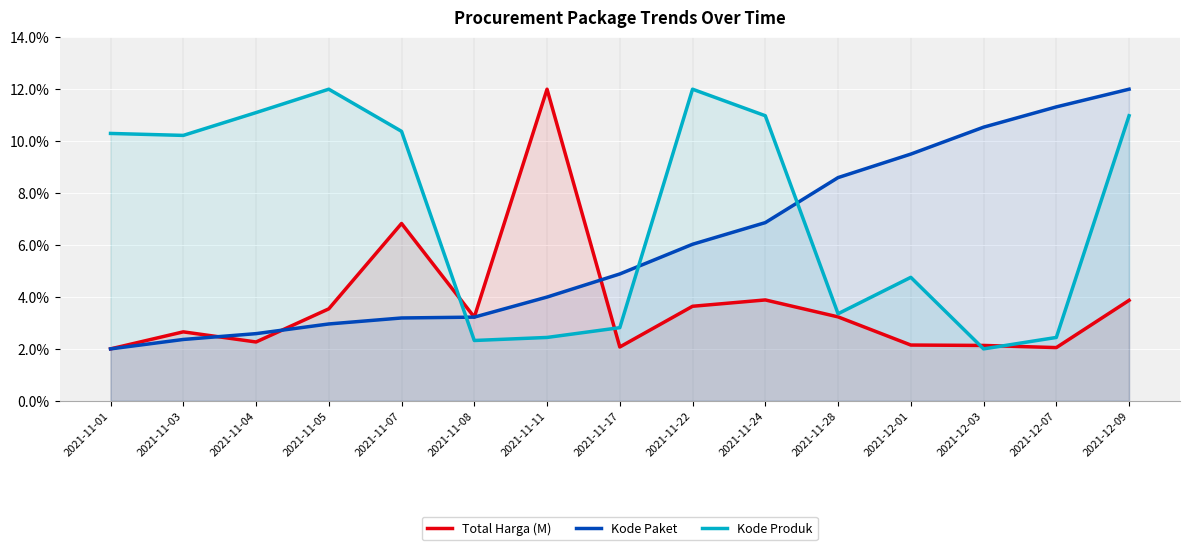

Reading left to right, transcribe all the data shown in this chart.

Total Harga (M): 2021-11-01=0.0	2021-11-03=0.0	2021-11-04=0.0	2021-11-05=0.0	2021-11-07=0.1	2021-11-08=0.0	2021-11-11=0.1	2021-11-17=0.0	2021-11-22=0.0	2021-11-24=0.0	2021-11-28=0.0	2021-12-01=0.0	2021-12-03=0.0	2021-12-07=0.0	2021-12-09=0.0
Kode Paket: 2021-11-01=0.0	2021-11-03=0.0	2021-11-04=0.0	2021-11-05=0.0	2021-11-07=0.0	2021-11-08=0.0	2021-11-11=0.0	2021-11-17=0.0	2021-11-22=0.1	2021-11-24=0.1	2021-11-28=0.1	2021-12-01=0.1	2021-12-03=0.1	2021-12-07=0.1	2021-12-09=0.1
Kode Produk: 2021-11-01=0.1	2021-11-03=0.1	2021-11-04=0.1	2021-11-05=0.1	2021-11-07=0.1	2021-11-08=0.0	2021-11-11=0.0	2021-11-17=0.0	2021-11-22=0.1	2021-11-24=0.1	2021-11-28=0.0	2021-12-01=0.0	2021-12-03=0.0	2021-12-07=0.0	2021-12-09=0.1